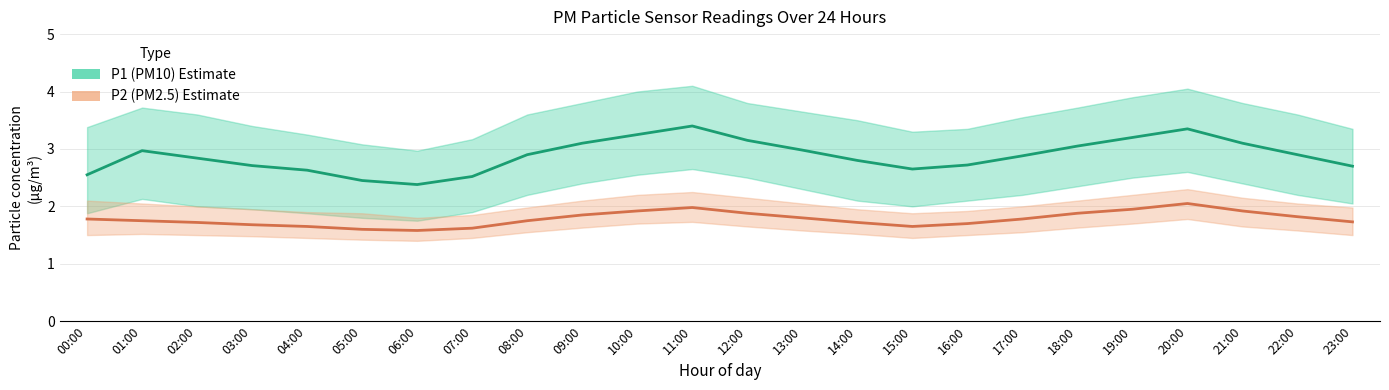

Which has a higher value, 21:00 or 06:00?

21:00